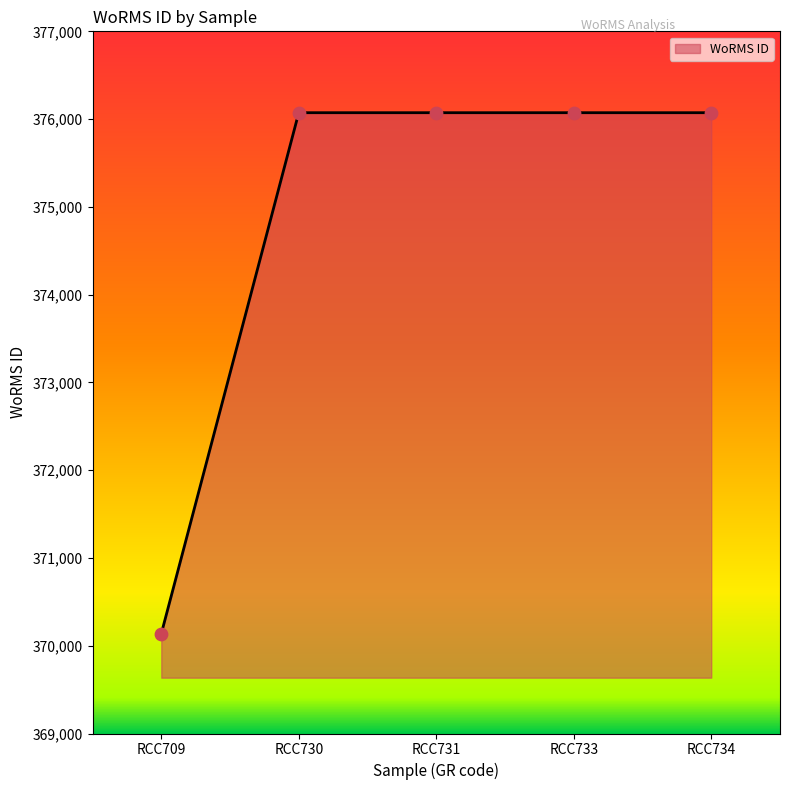

Between RCC709 and RCC734, which is larger?

RCC734